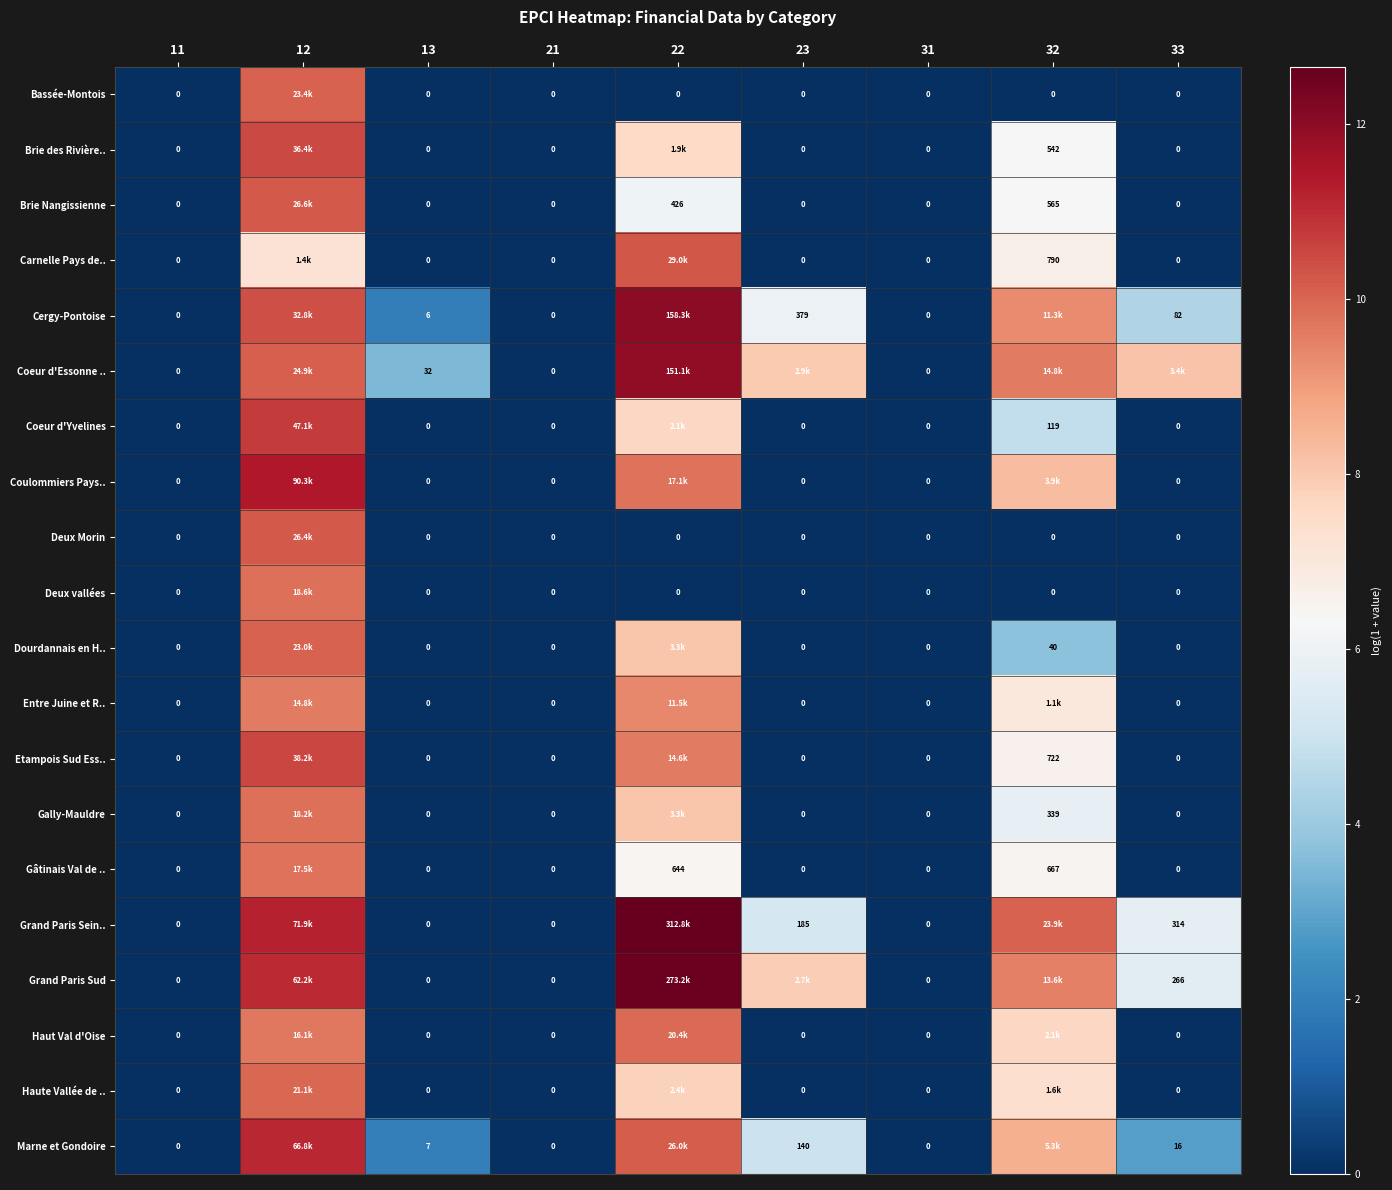

What is the average value of the Grand Paris Sud series?

5.2